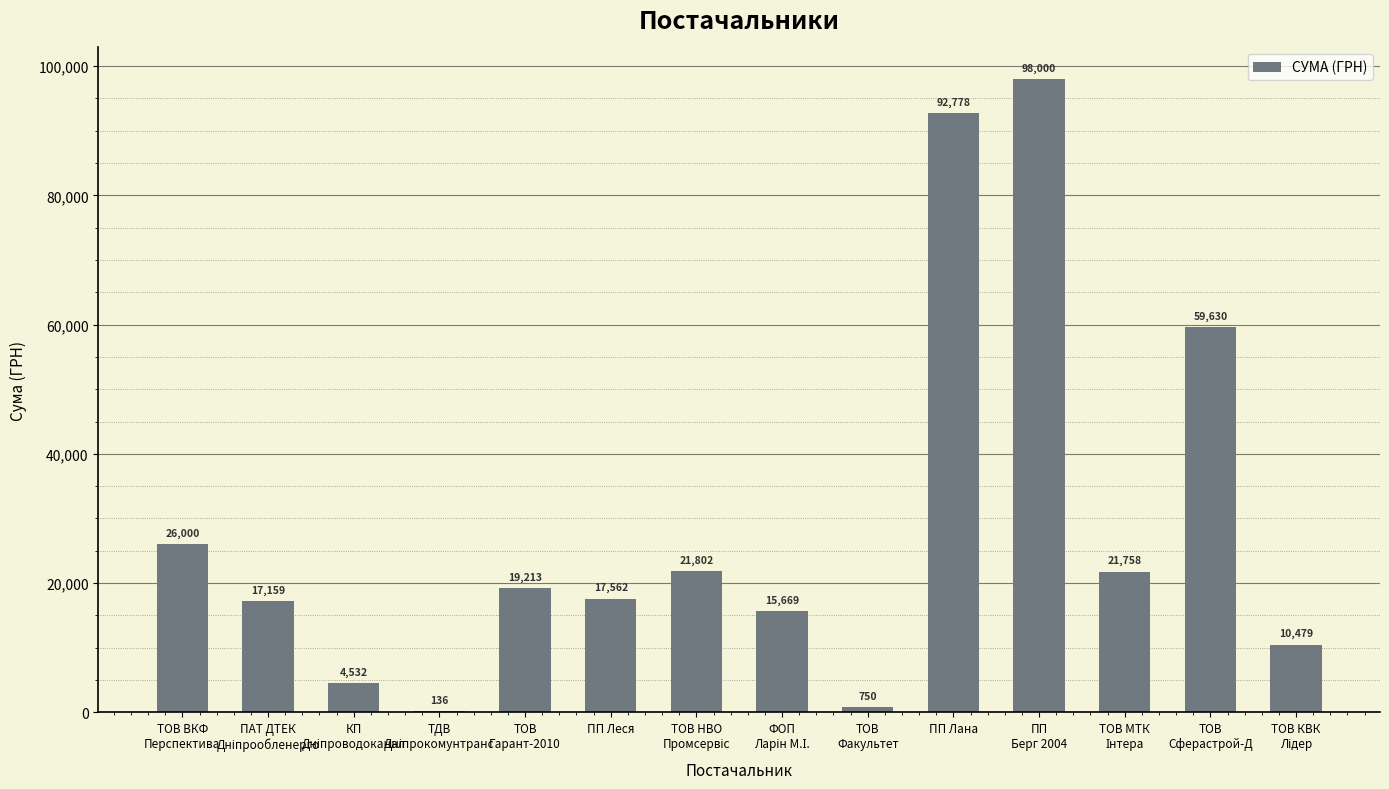

Between ПП Лана and ПП
Берг 2004, which is larger?

ПП
Берг 2004